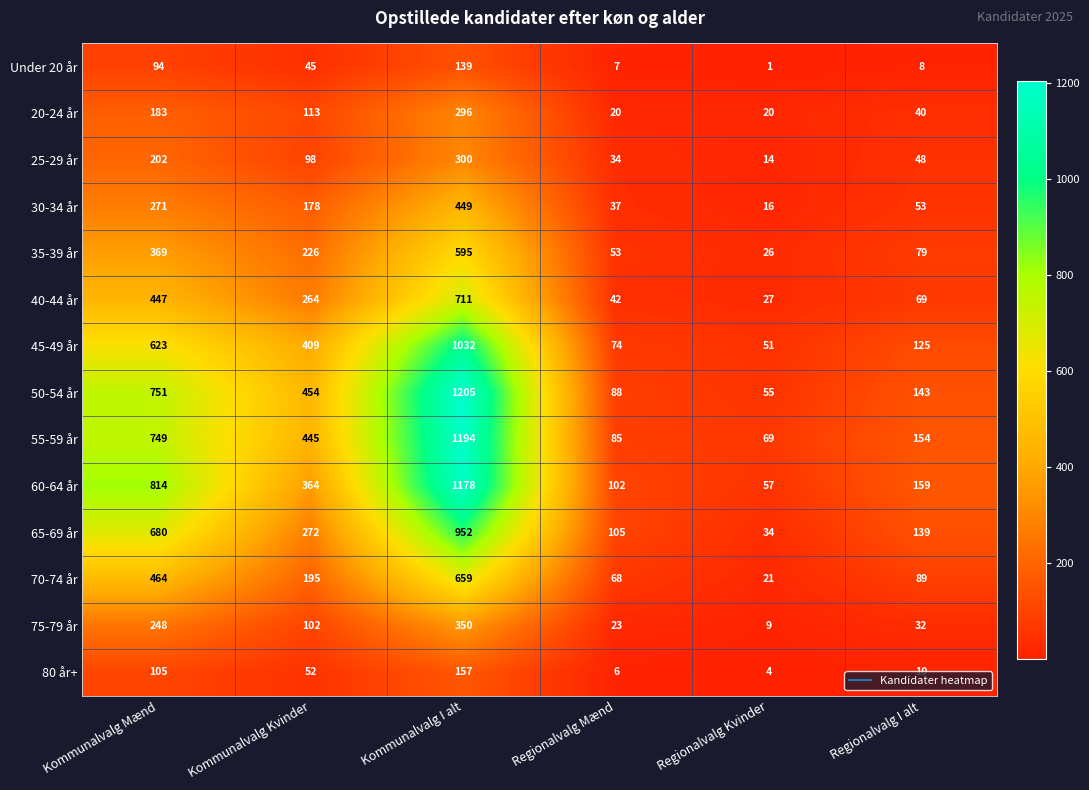

Which category has the lowest value across all series?

Regionalvalg Kvinder